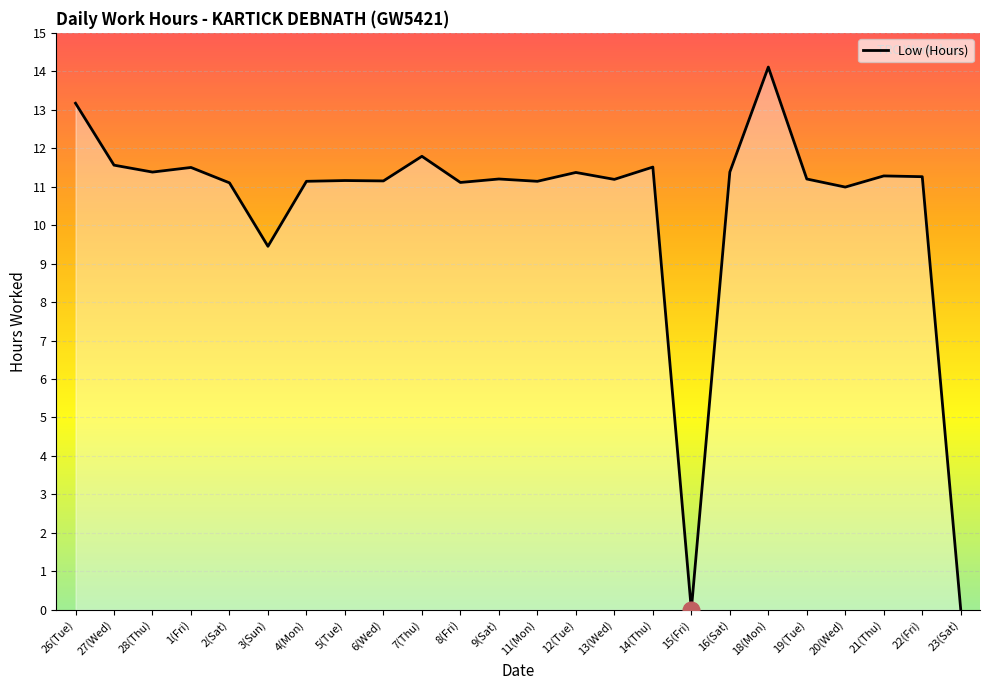

How many lines are shown in the chart?

1